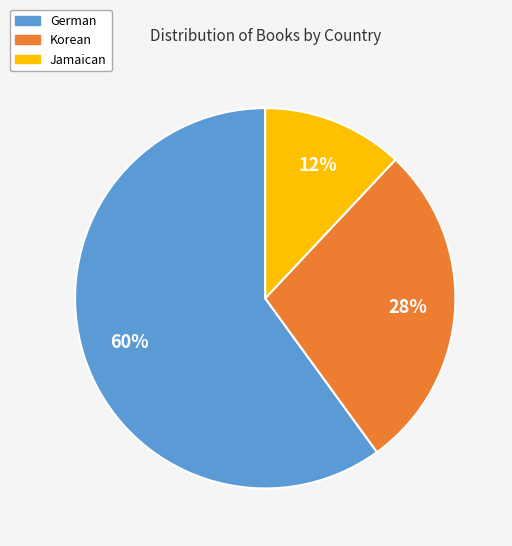

How many segments does this pie chart have?

3